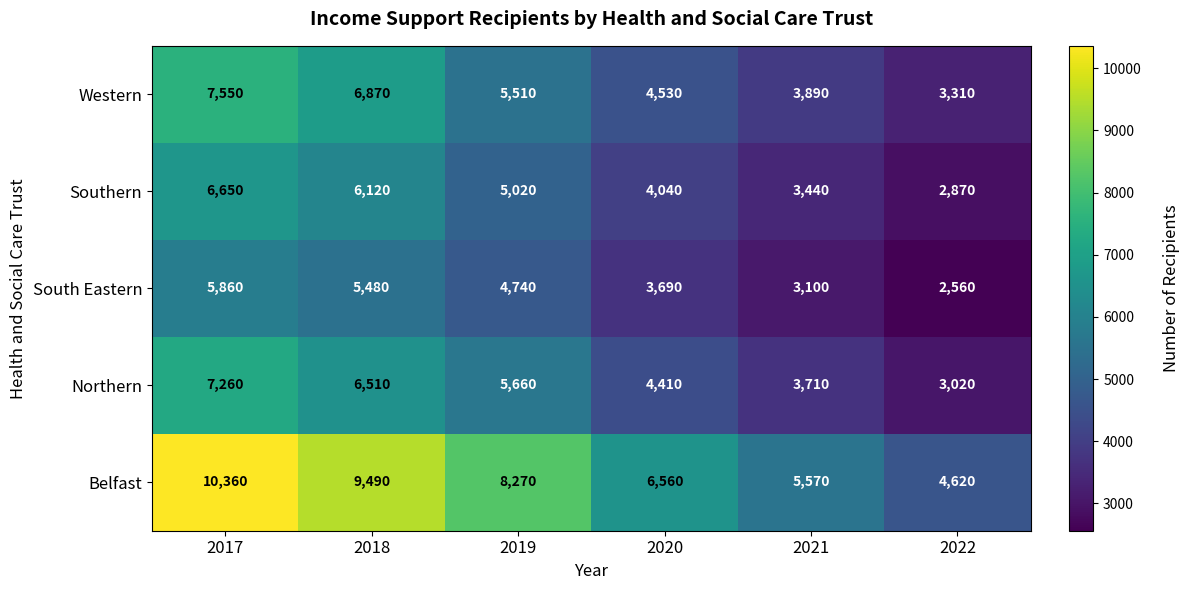

What value does the Southern series have at 2019?

5020